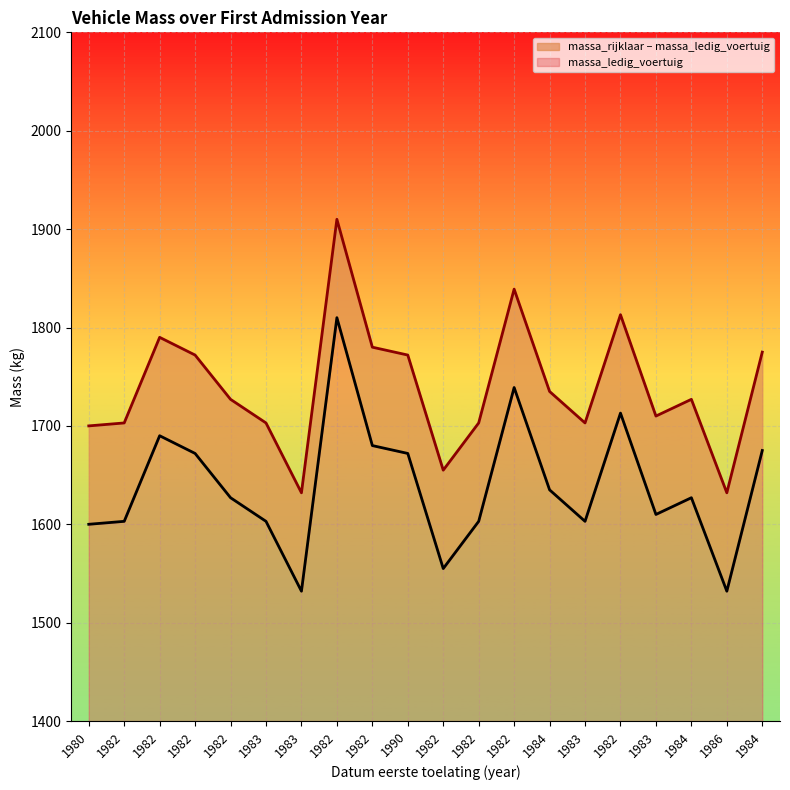

True or false: massa_ledig_voertuig and massa_rijklaar intersect in this chart.

False